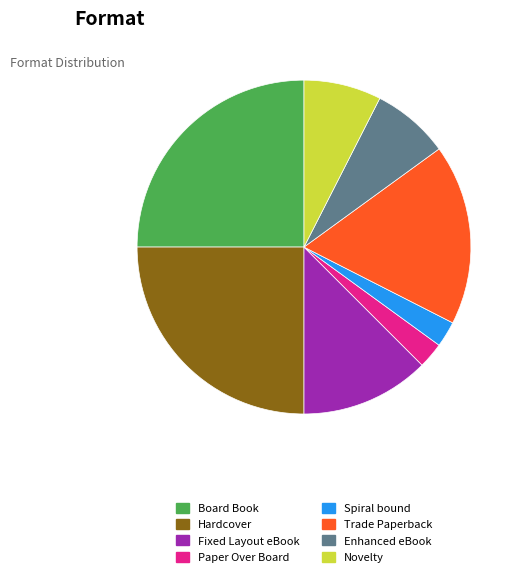

Is it true that Fixed Layout eBook is 1% of the pie?

False